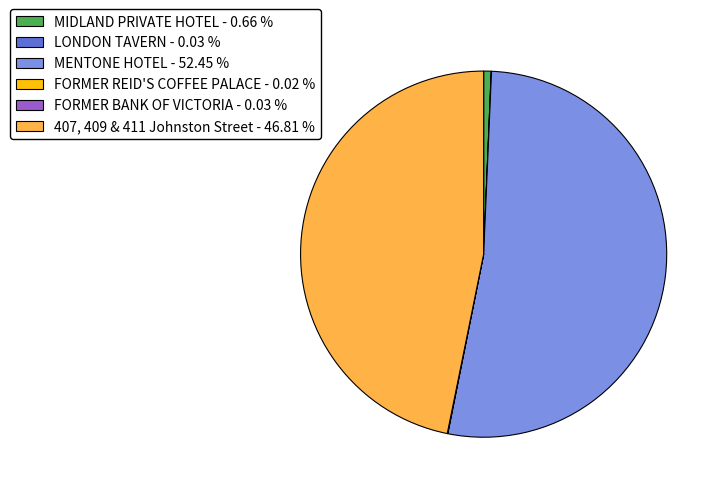

Between MENTONE HOTEL - 52.45 % and 407, 409 & 411 Johnston Street - 46.81 %, which is larger?

MENTONE HOTEL - 52.45 %